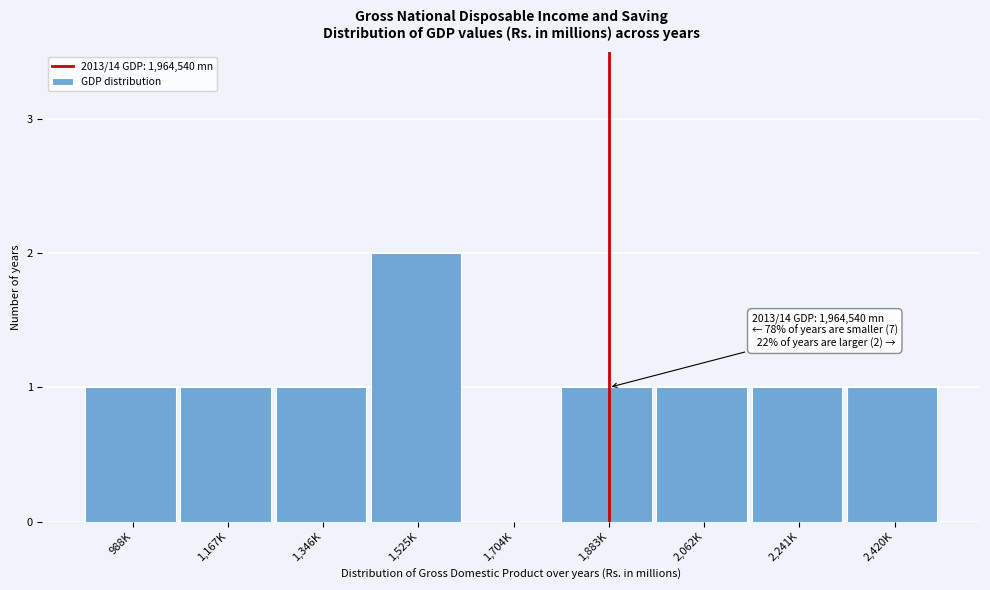

Reading right to left, what are all the values shown in this chart?

2,420K=1	2,241K=1	2,062K=1	1,883K=1	1,704K=0	1,525K=2	1,346K=1	1,167K=1	988K=1